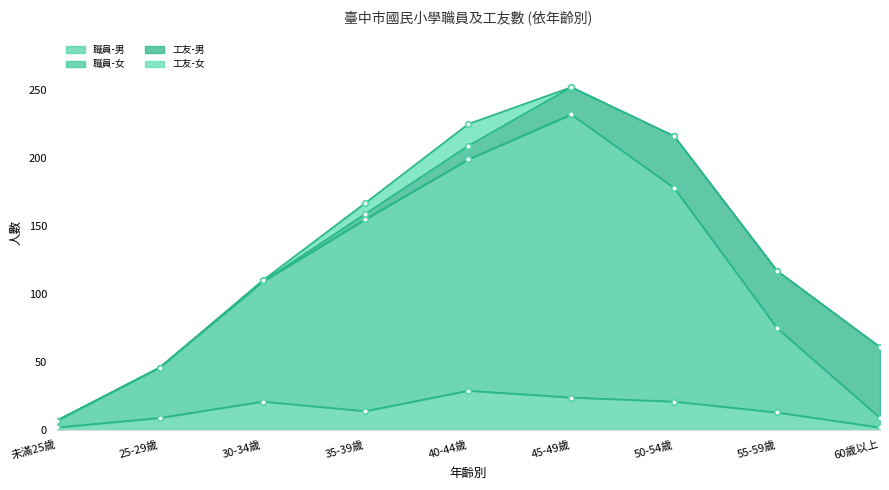

What is the lowest value of the 職員-男 series?

2